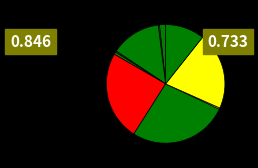

How many slices are in this pie chart?

10